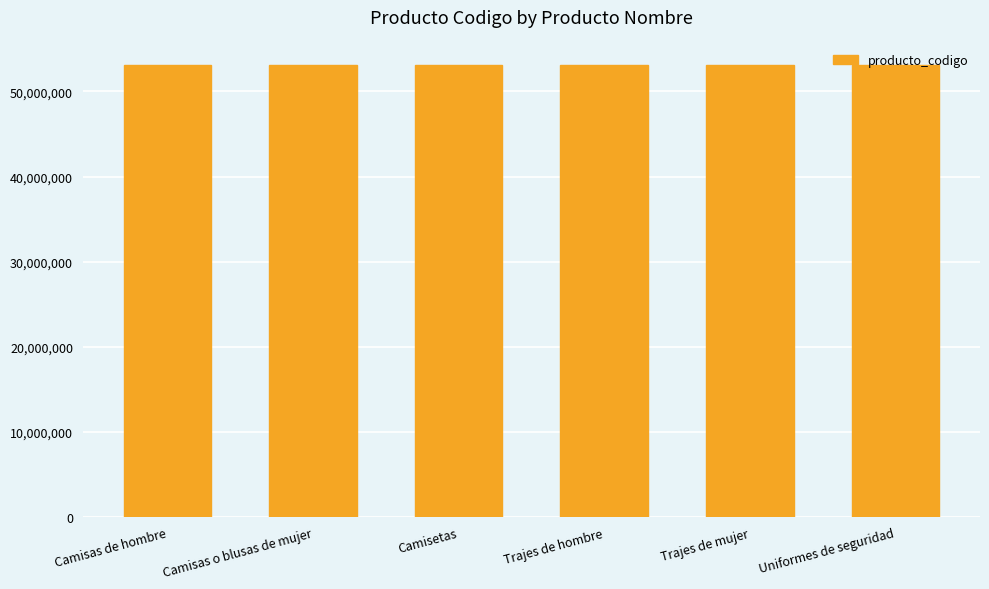

Count the number of data series in this chart.

1